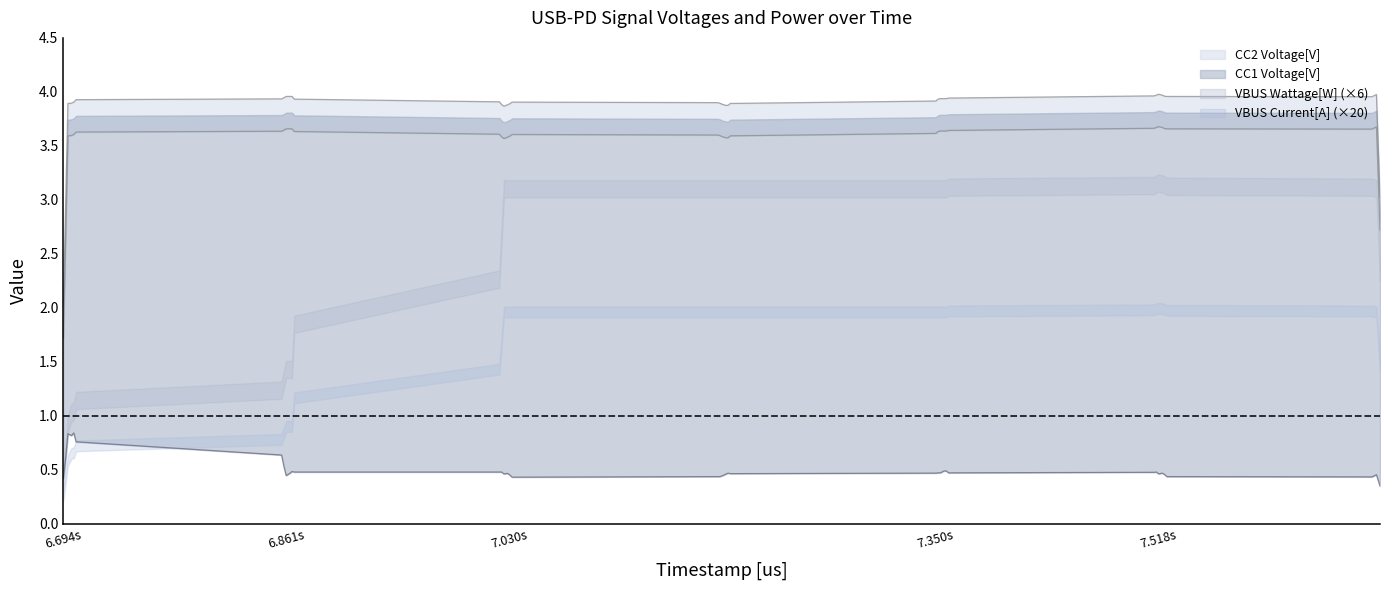

Between 6693551 and 6863951, which series saw the biggest shift?

CC1 Voltage[V]